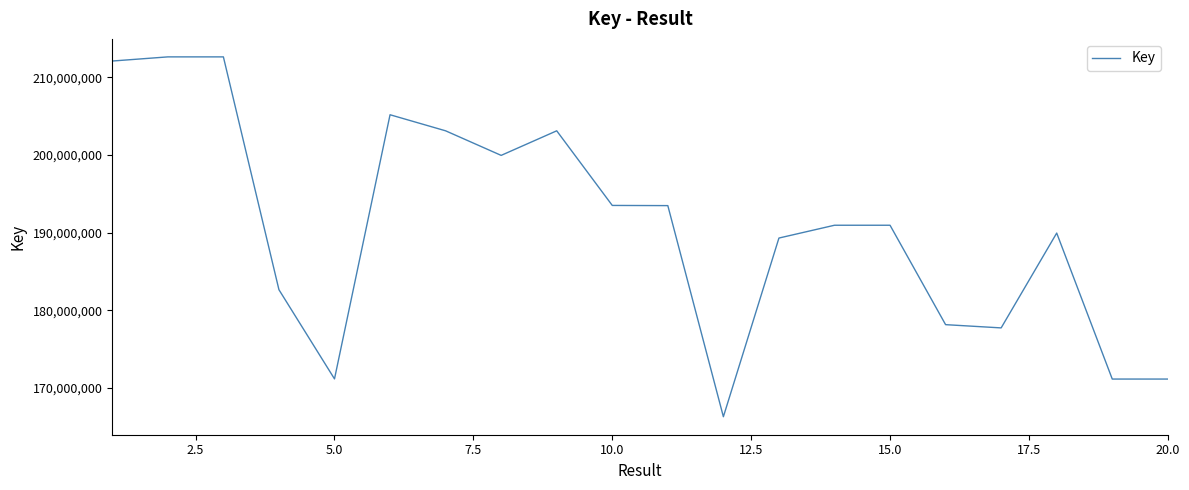

What is the difference between the second highest and minimum values?

46387845